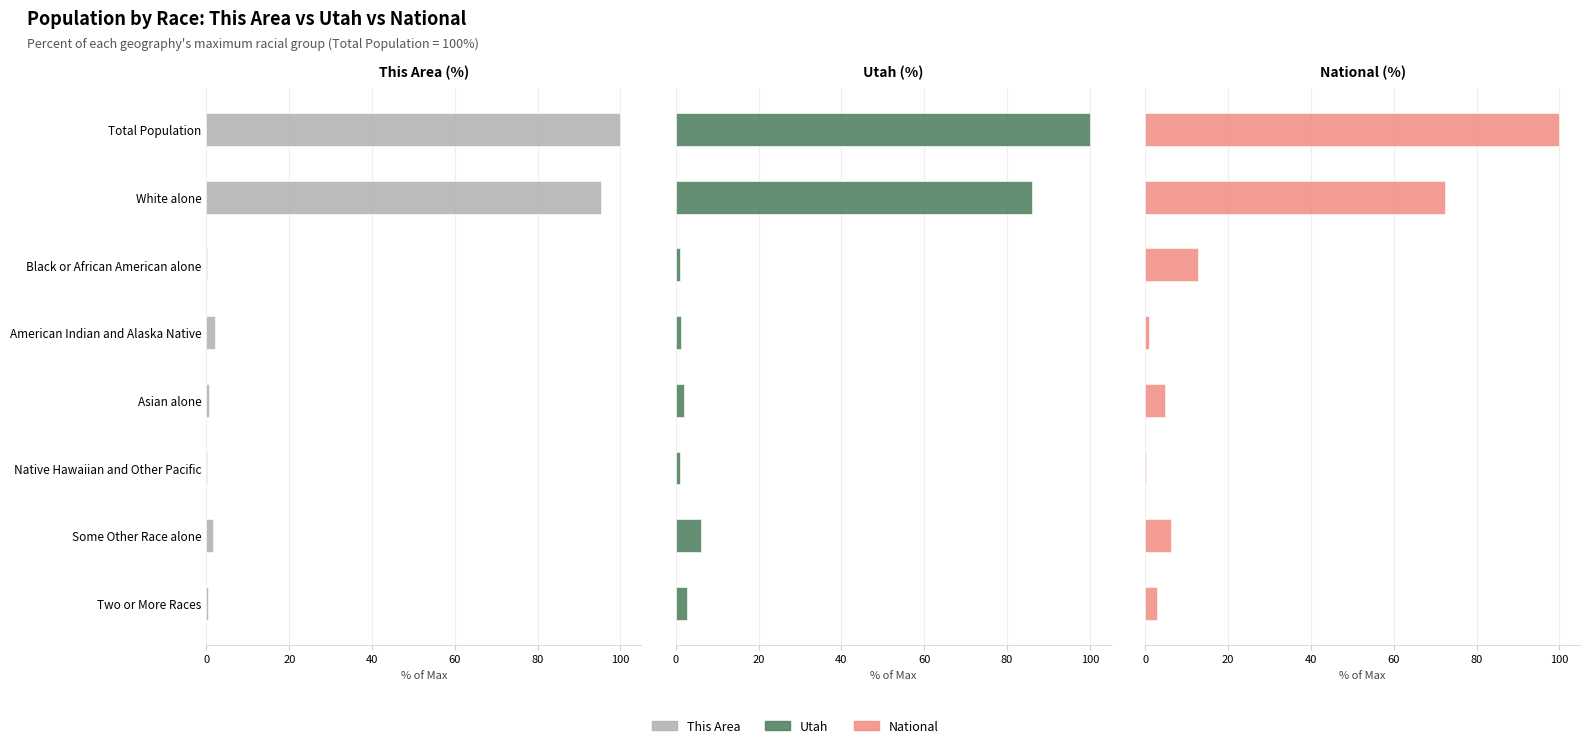

What is the value of the National bar at the 1st from the left?

100.0